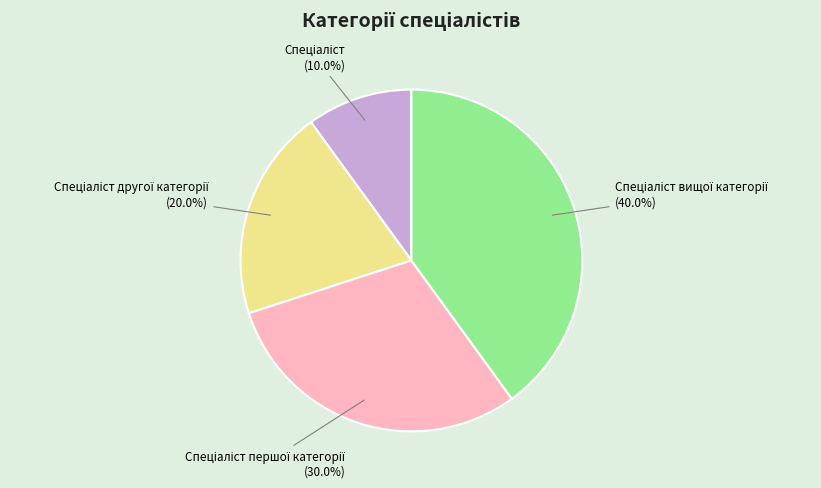

Does any single category account for the majority?

No